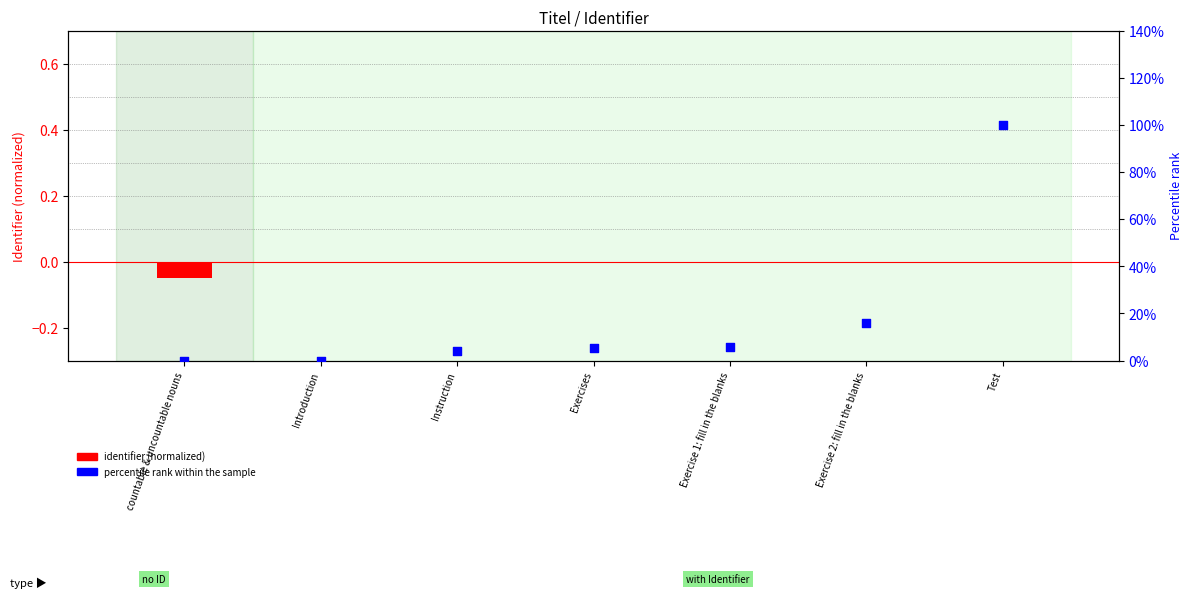

At how many categories does at least one series exceed 0?

5